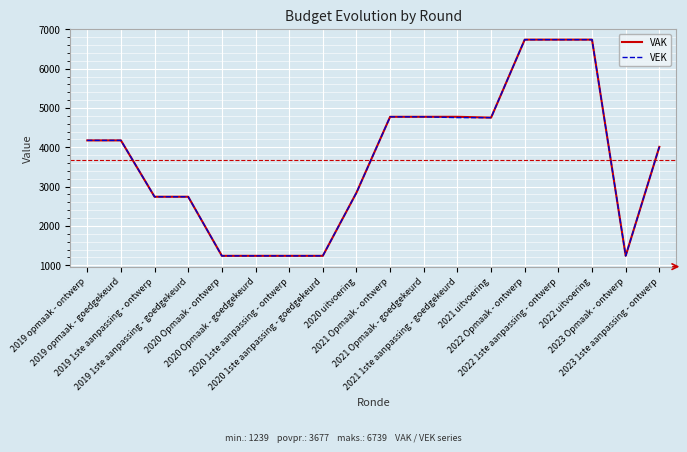

What is the highest value of the VEK series?

6739